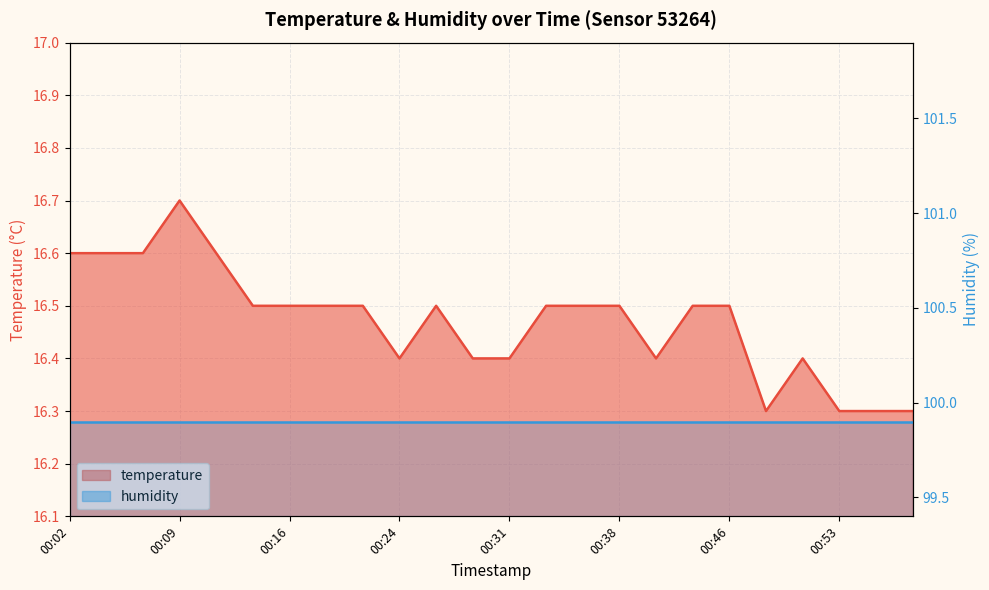

What is the value of the 6th point from the left?

16.5